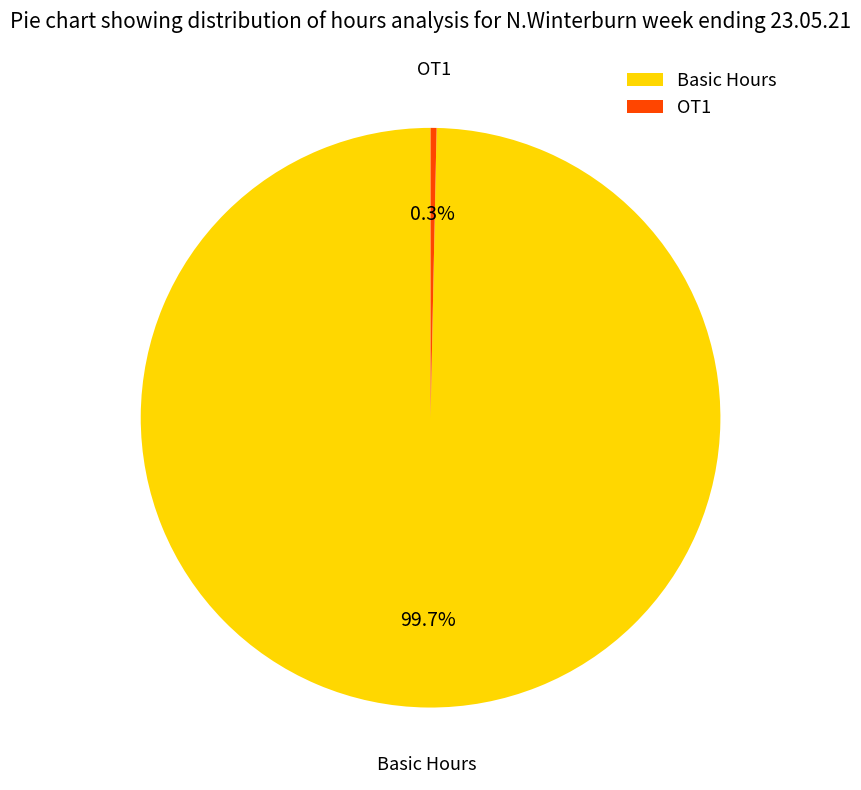

How many segments does this pie chart have?

2